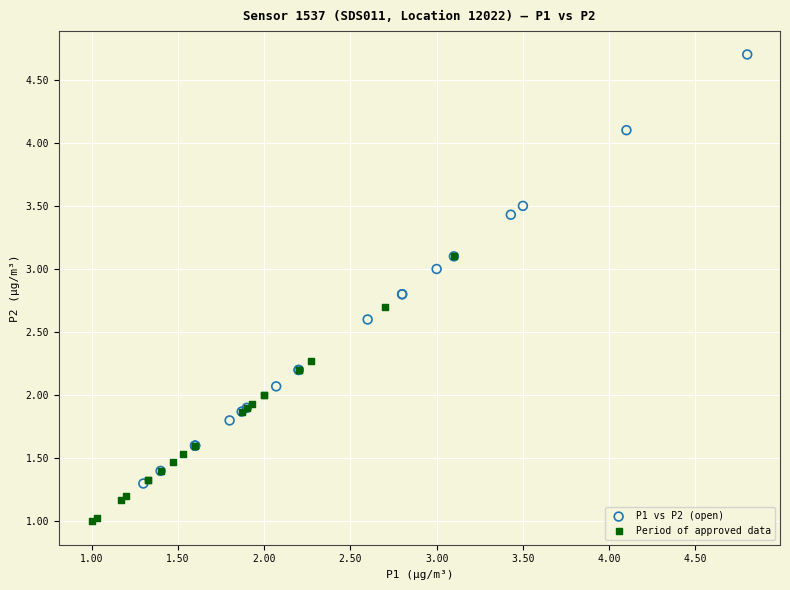

Which series has the largest Y range (max minus min)?

P1 vs P2 (open)